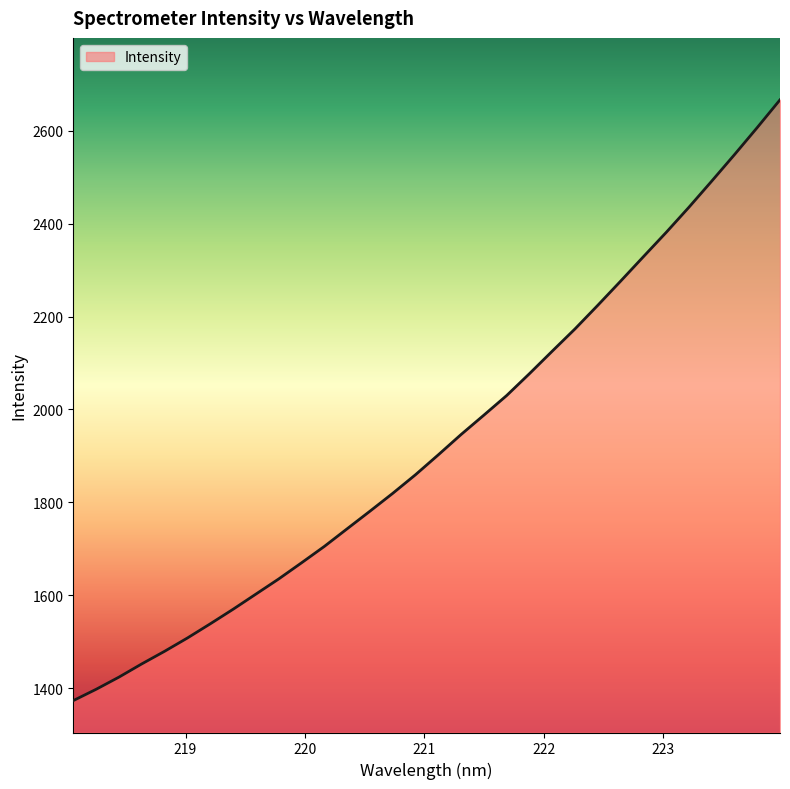

How many lines are shown in the chart?

1